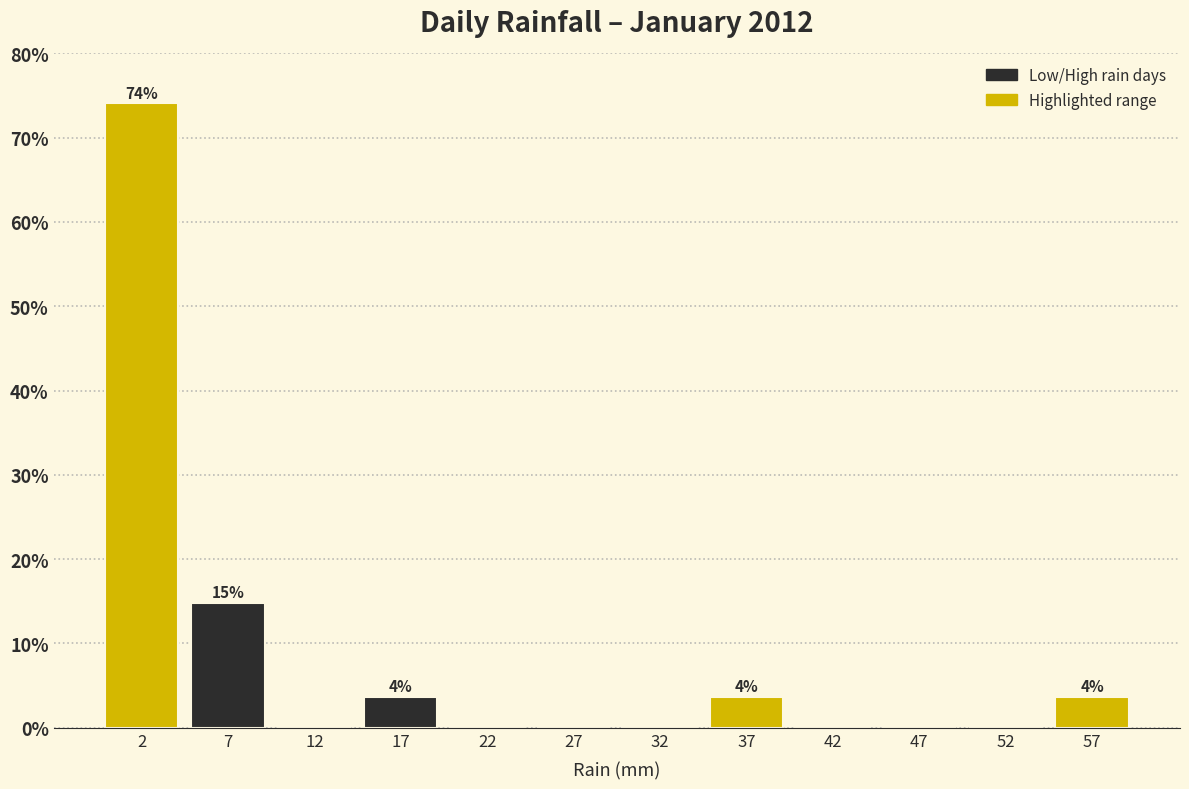

Which range on the x-axis has the tallest bar?

0 to 5